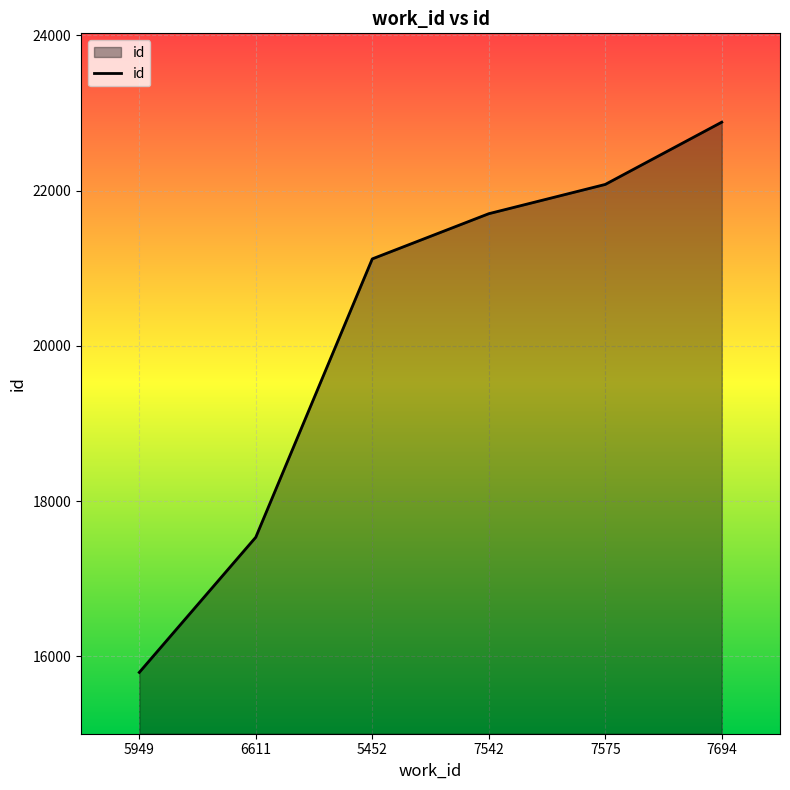

True or false: the data shows 21702 at 7542.

True